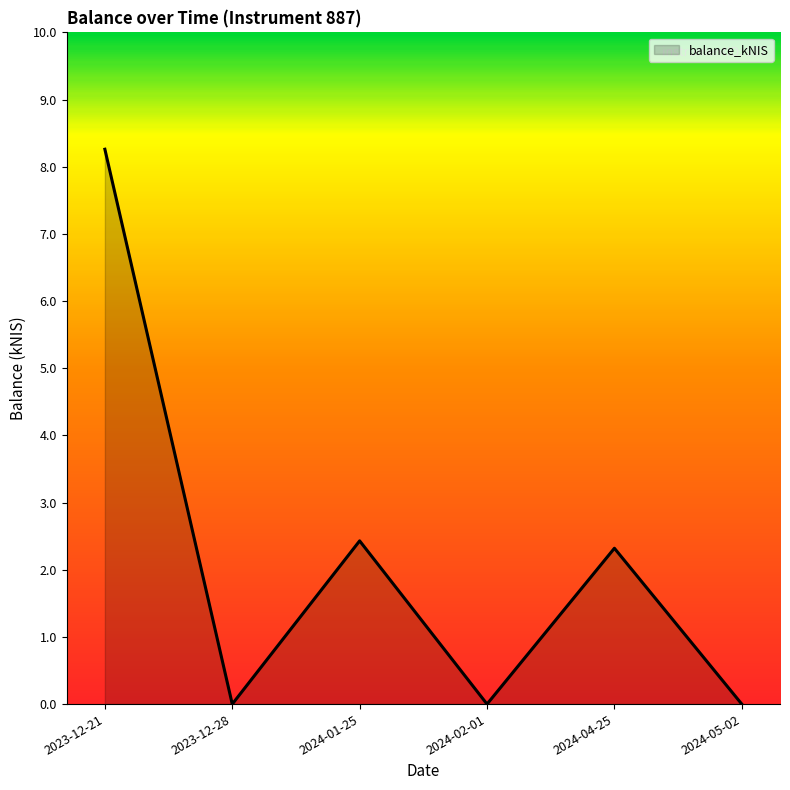

Count the number of values greater than 2.

3